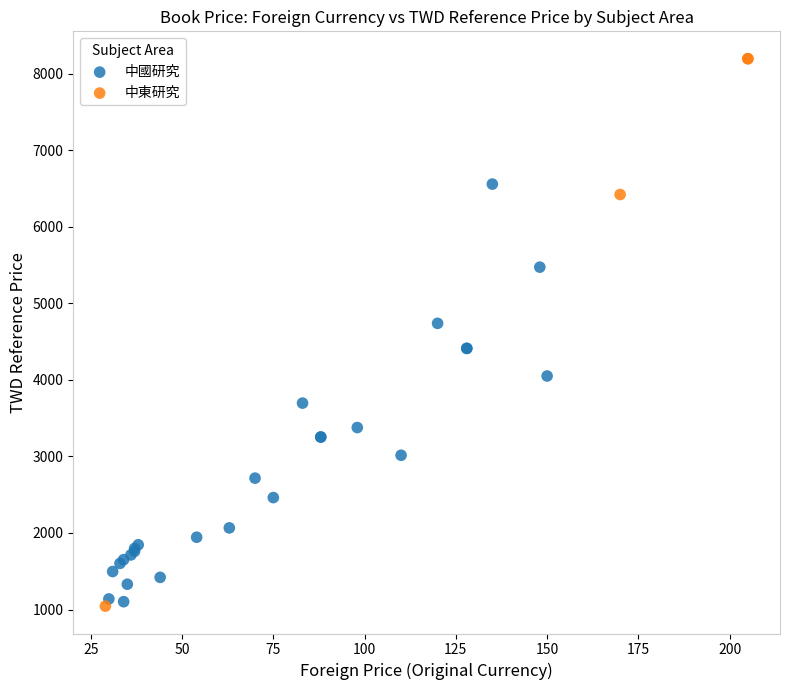

Which series has the widest spread of Y values?

中東研究